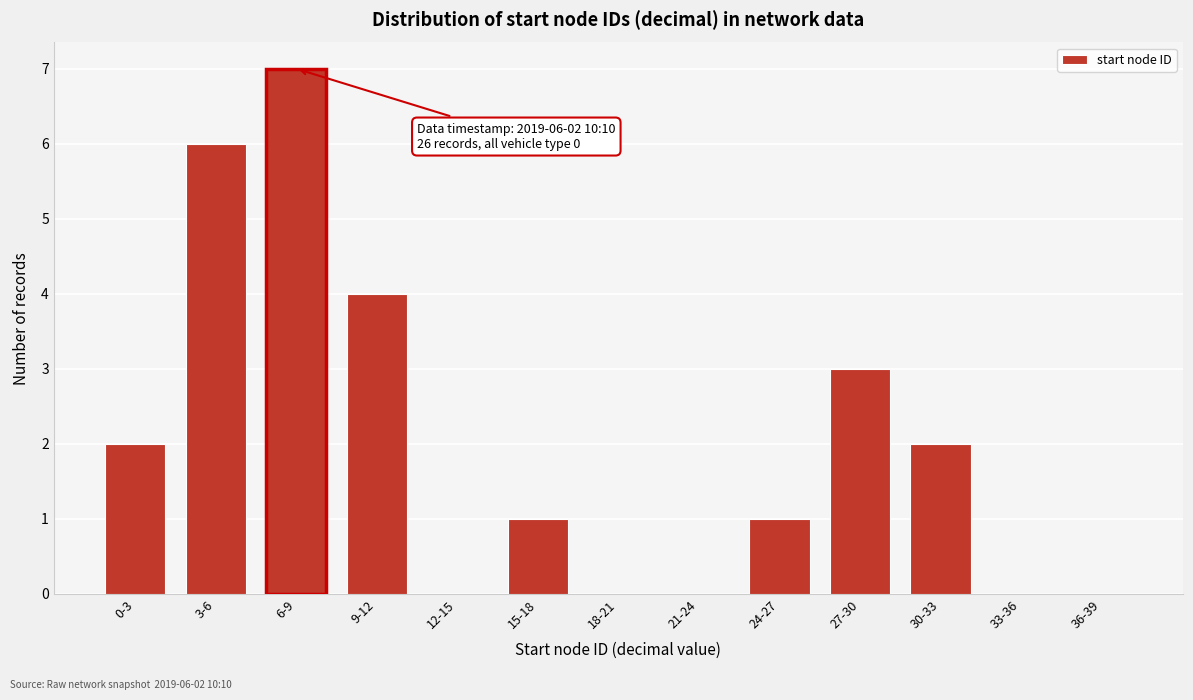

Reading left to right, list all the values displayed in this chart.

0-3=2	3-6=6	6-9=7	9-12=4	12-15=0	15-18=1	18-21=0	21-24=0	24-27=1	27-30=3	30-33=2	33-36=0	36-39=0